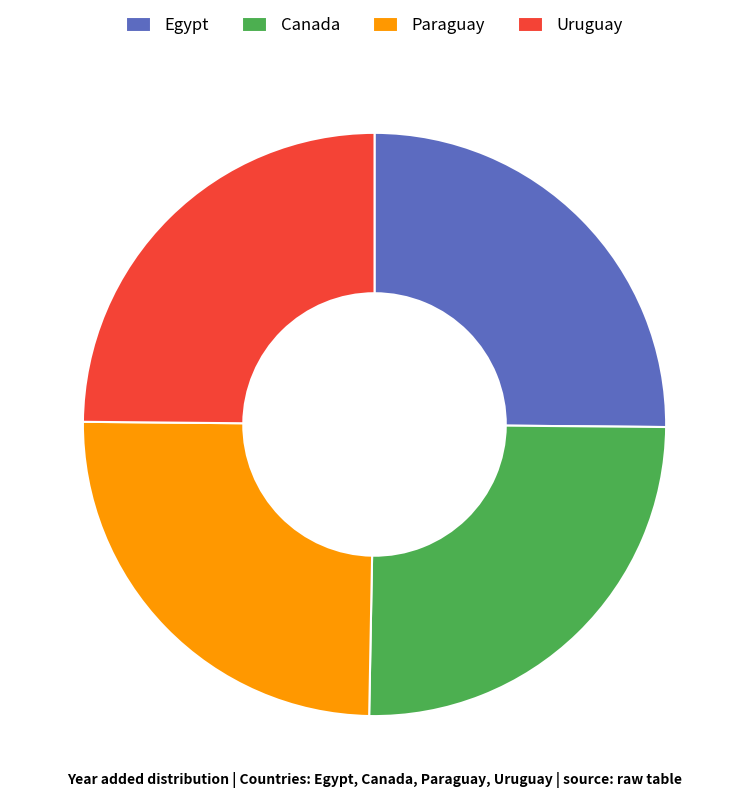

Is it true that Uruguay is 25% of the pie?

True